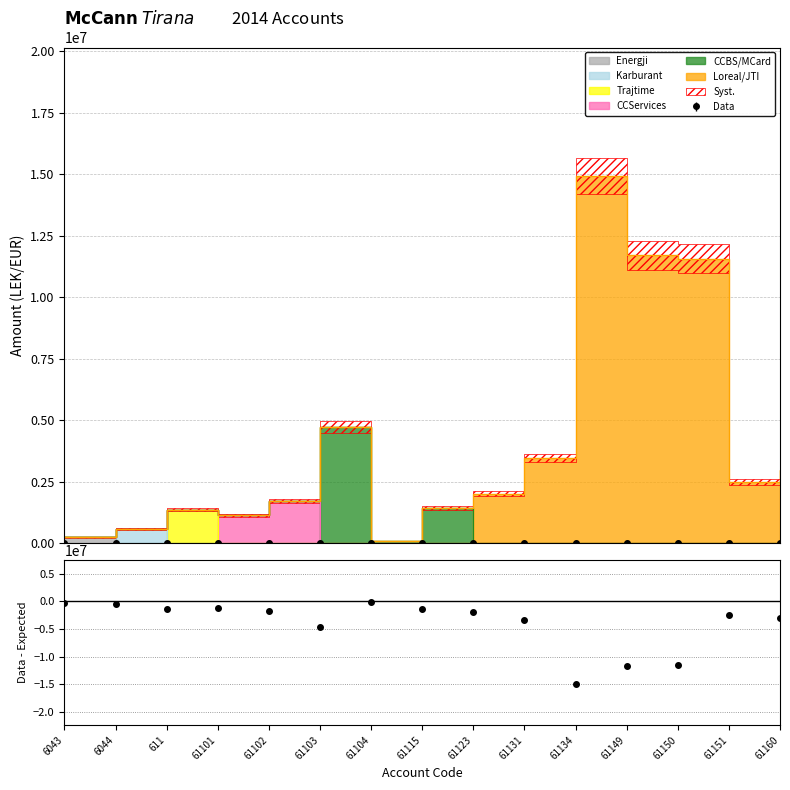

What is the total value across all series at 6044?

588118.9